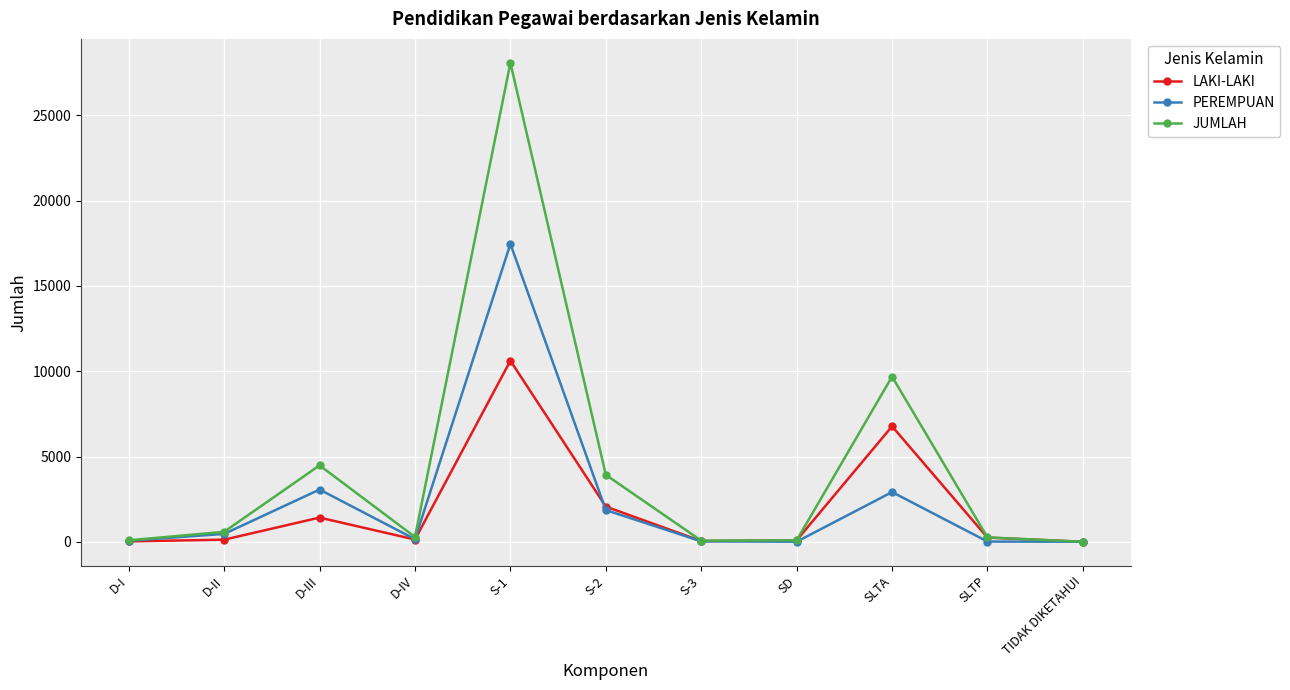

What is the difference between the LAKI-LAKI values at TIDAK DIKETAHUI and SLTP?

243